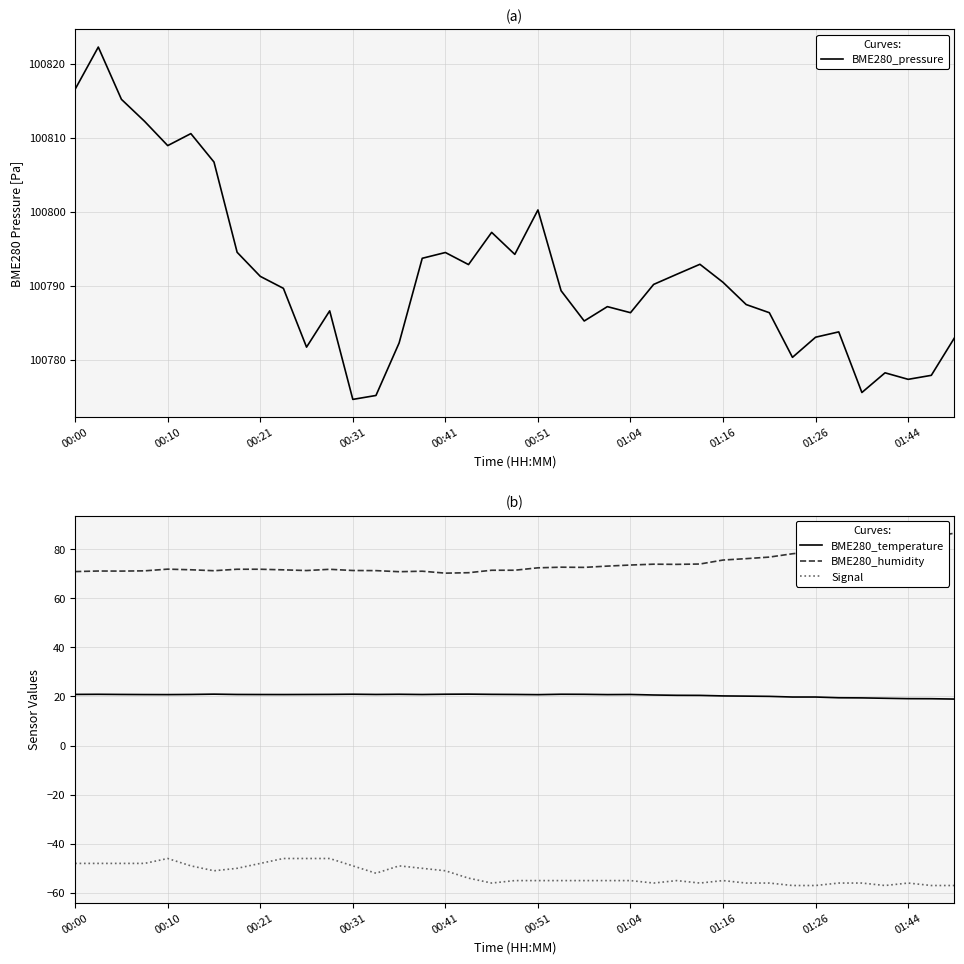

Does the chart display data point markers on the line(s)?

No